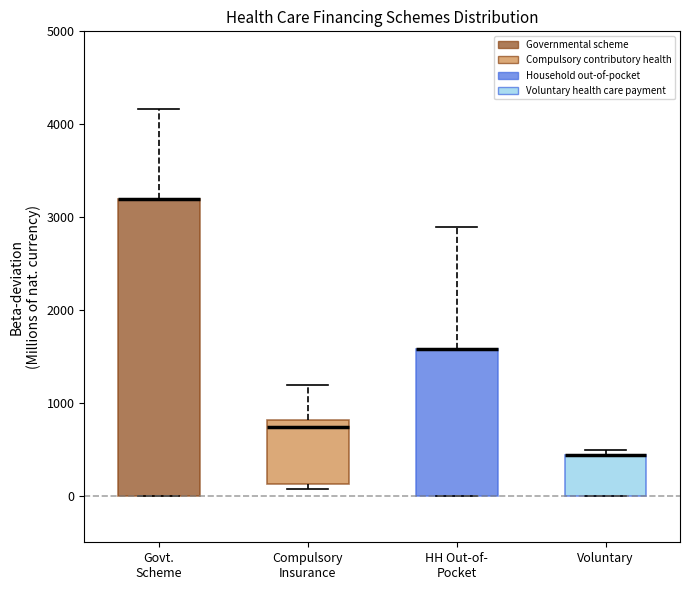

Reading left to right, transcribe this box plot: for each box, give where its median line is, the range the box spans, and where its two whiskers end, as read against the y-axis. The values are not printed on the chart, so give them approximately, as read against the axis.

Govt. Scheme: median 3200 (drawn on the box's upper edge), box 0 to 3200, whiskers 0 to 4200
Compulsory Insurance: median 700, box 100 to 800, whiskers 100 (just below the box's lower edge) to 1200
HH Out-of- Pocket: median 1600 (drawn on the box's upper edge), box 0 to 1600, whiskers 0 to 2900
Voluntary: median 400 (drawn on the box's upper edge), box 0 to 400, whiskers 0 to 500